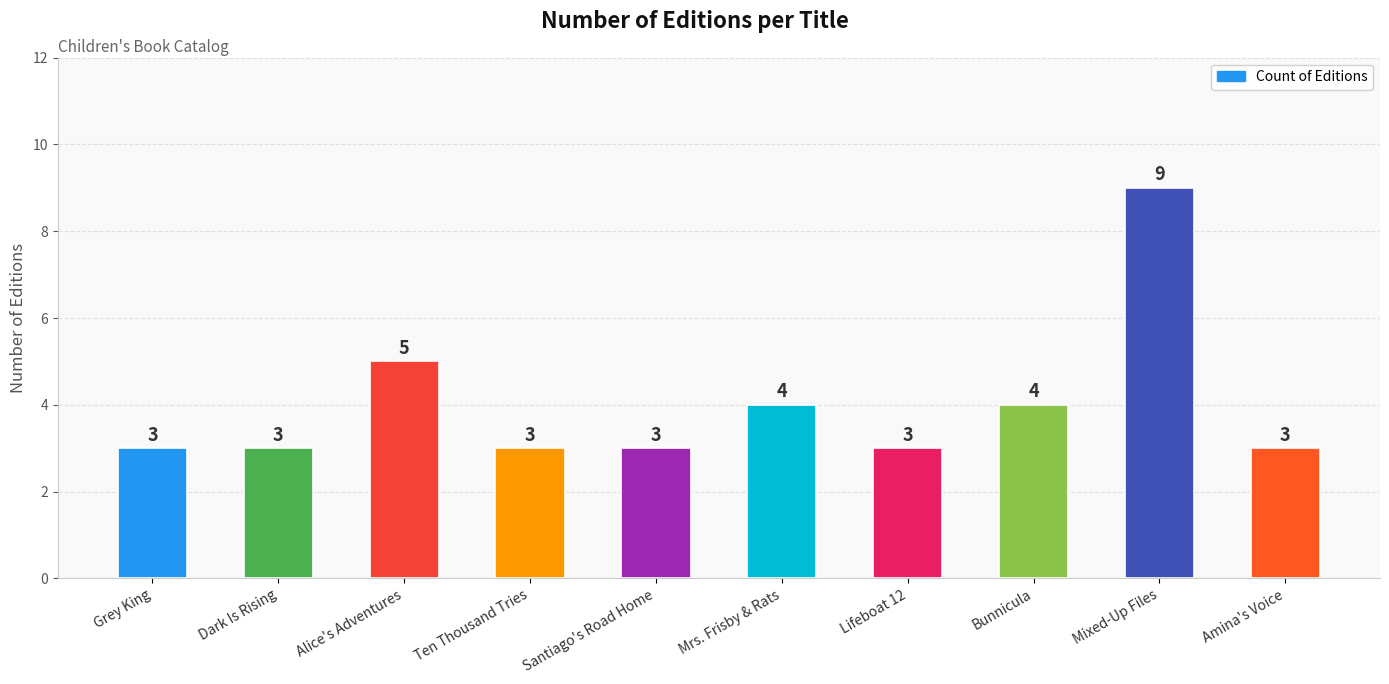

Is it true that the value at Santiago's Road Home is 2?

False